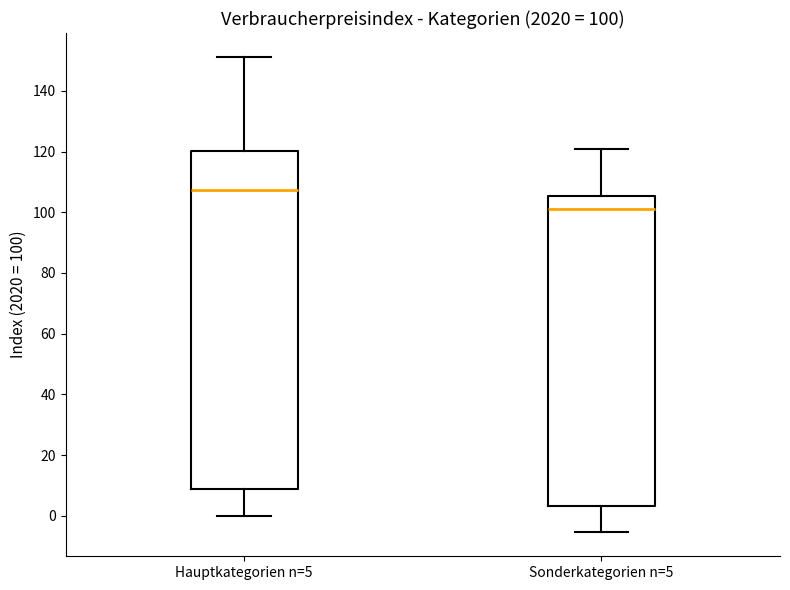

Comparing the boxes themselves (not the whiskers), which one is the tallest?

Hauptkategorien n=5